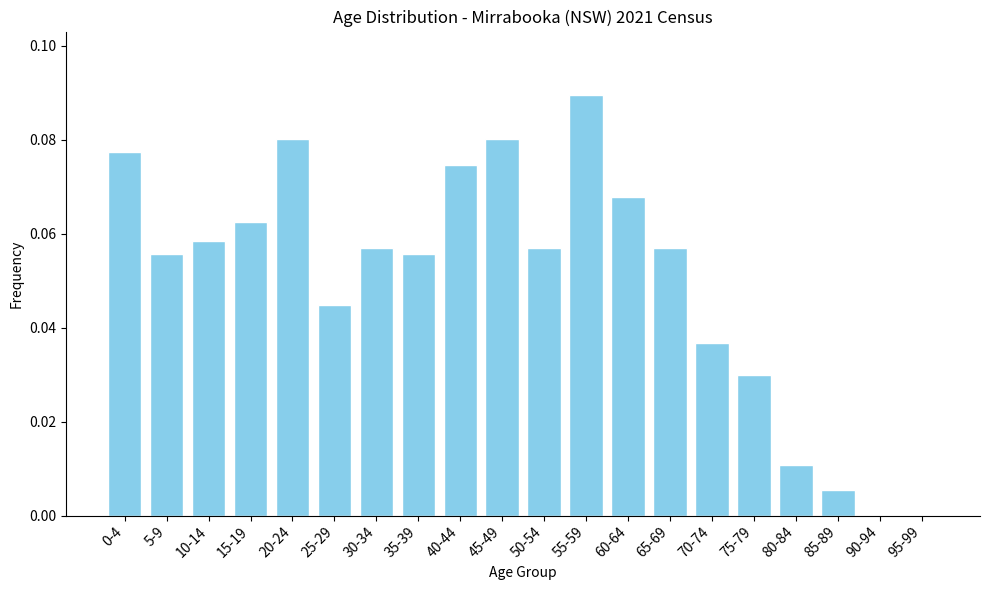

Which category has the highest value across all series?

55-59